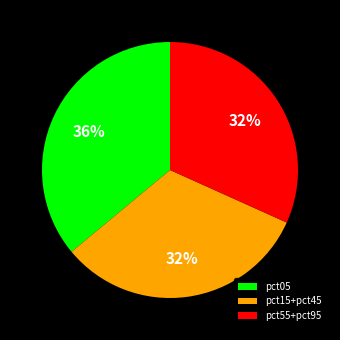

To the nearest percent, what is the difference between the largest and smallest slice percentages?

4%